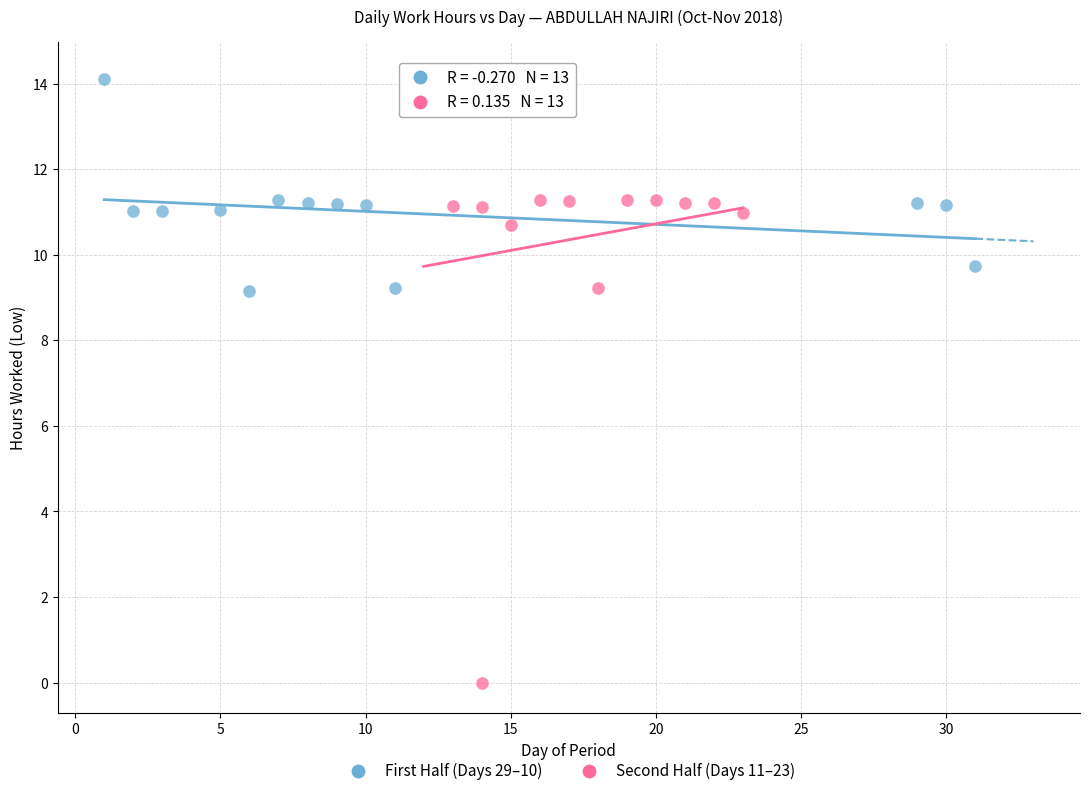

Which series reaches the maximum Y coordinate?

Second Half (Days 11–23)